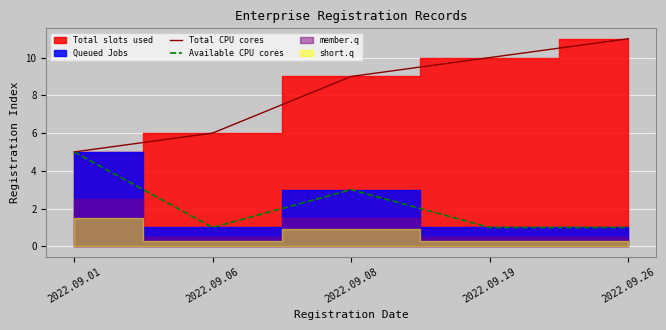

How many lines are shown in the chart?

2